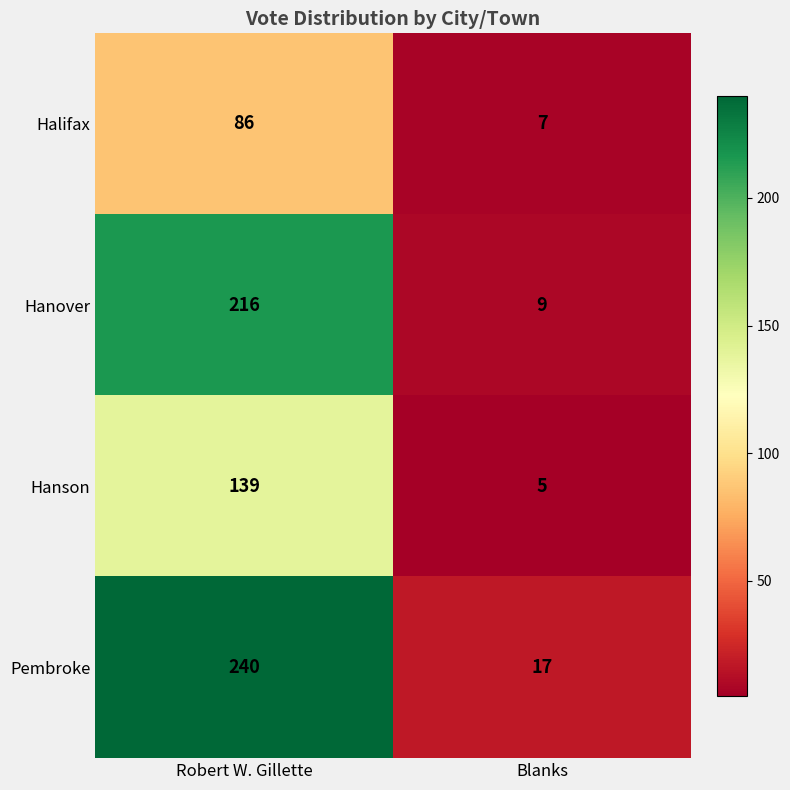

What value does the Halifax series have at Robert W. Gillette, to the nearest 10?

90